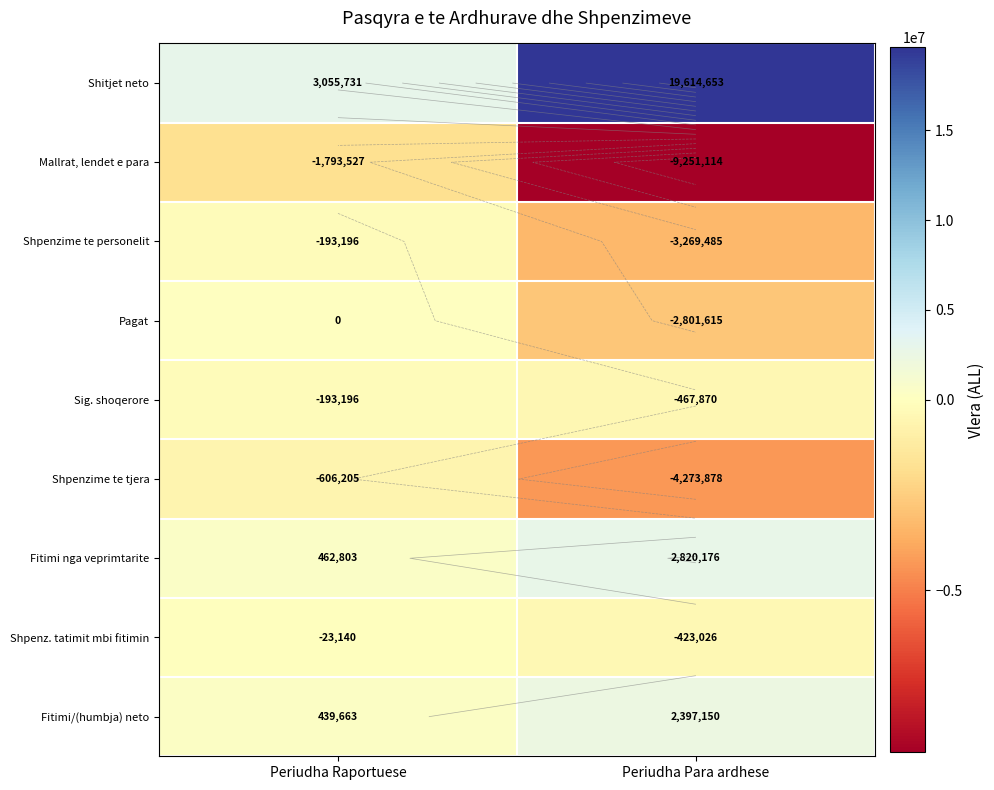

What is the maximum value for Sig. shoqerore?

-193196